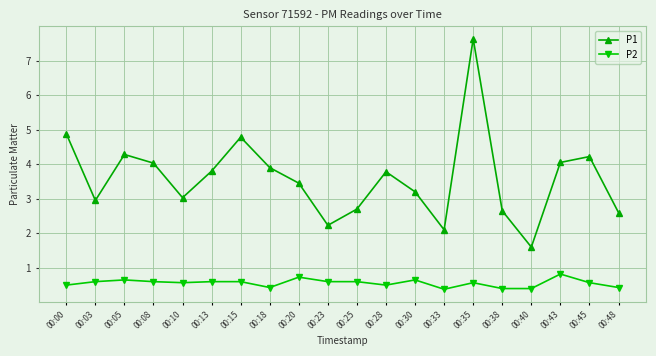

Count the number of data series in this chart.

2